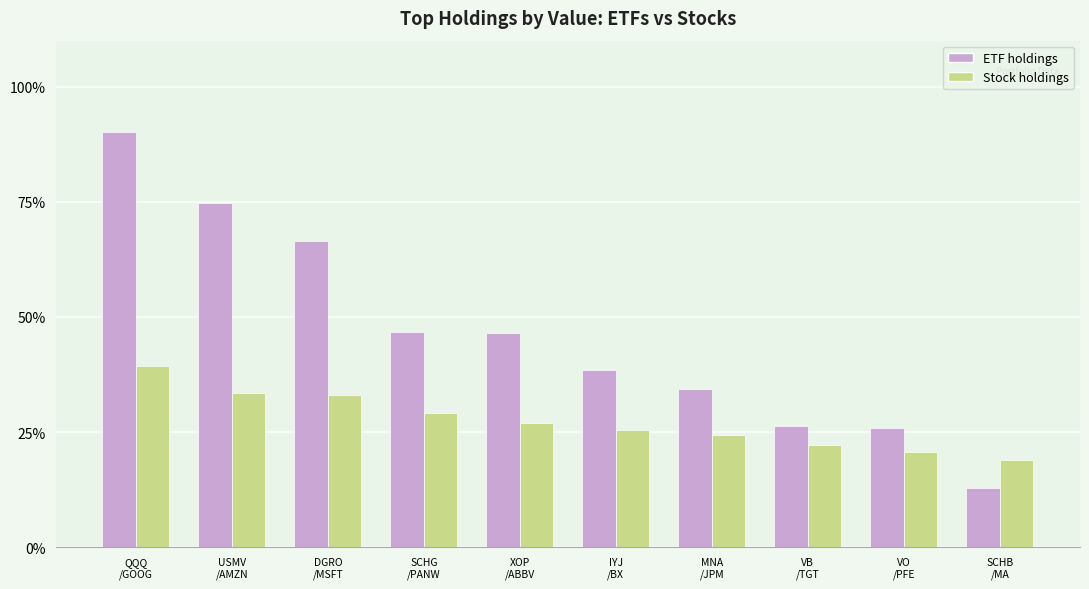

Are the bars horizontal?

No